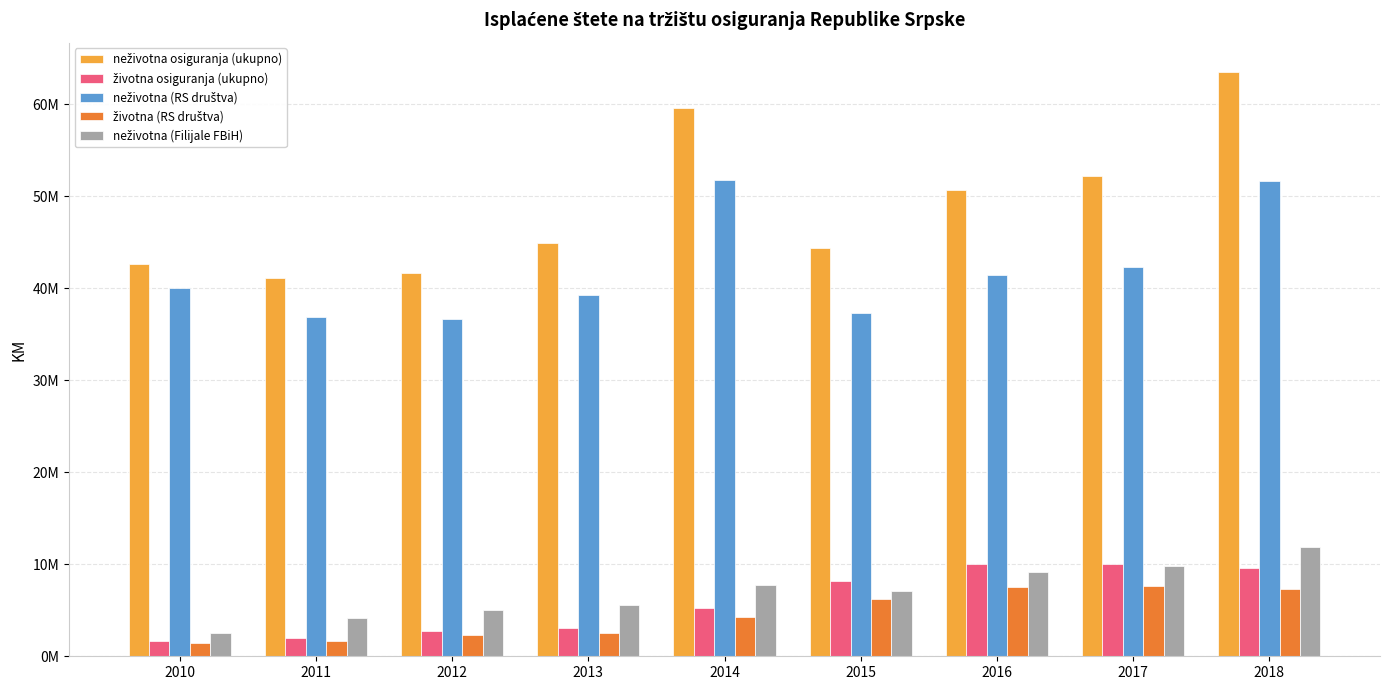

List the labels in order of neživotna (RS društva) value, largest first.

2014, 2018, 2017, 2016, 2010, 2013, 2015, 2011, 2012